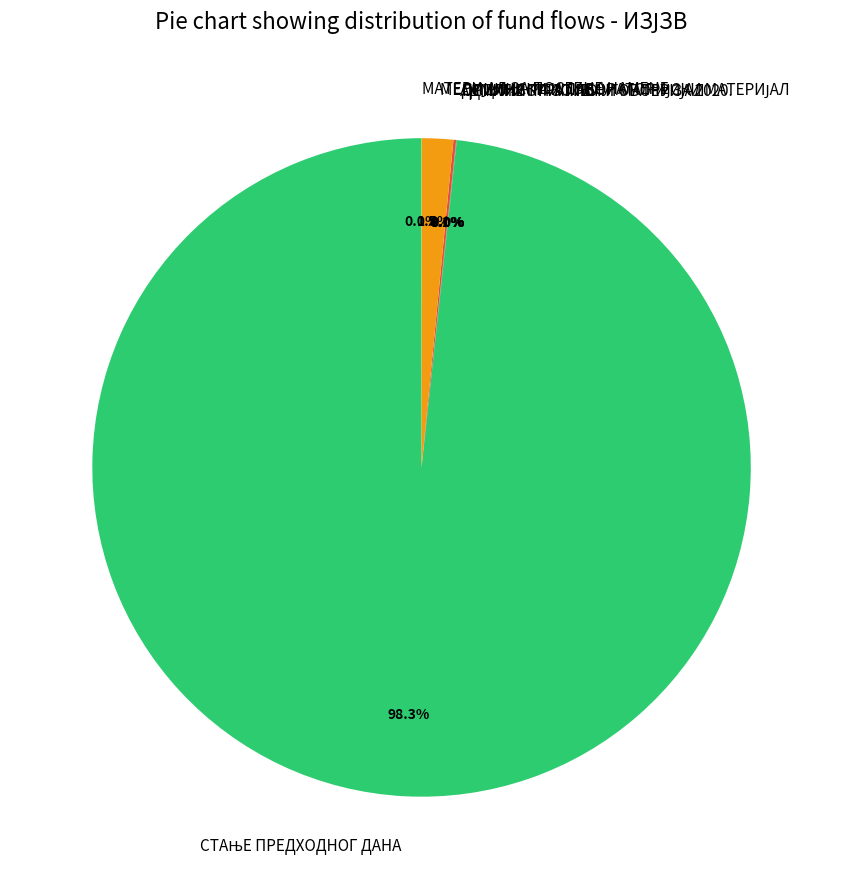

Does any single category account for the majority?

Yes